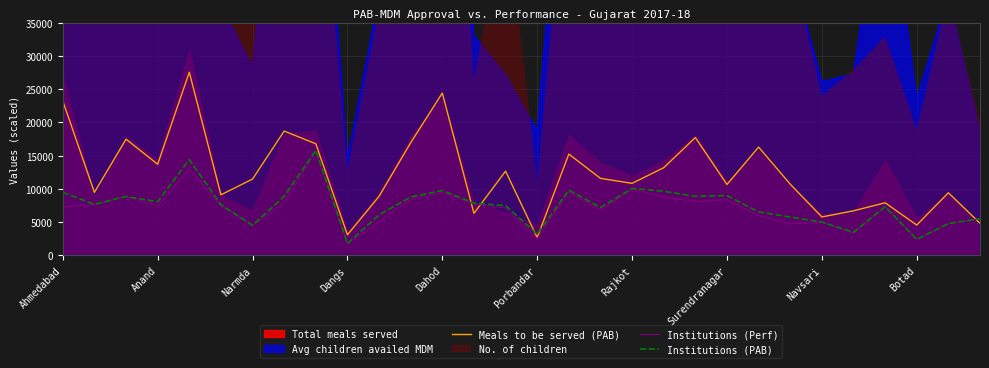

The Institutions (Perf) series shows 14791.4 at 11. True or false?

False